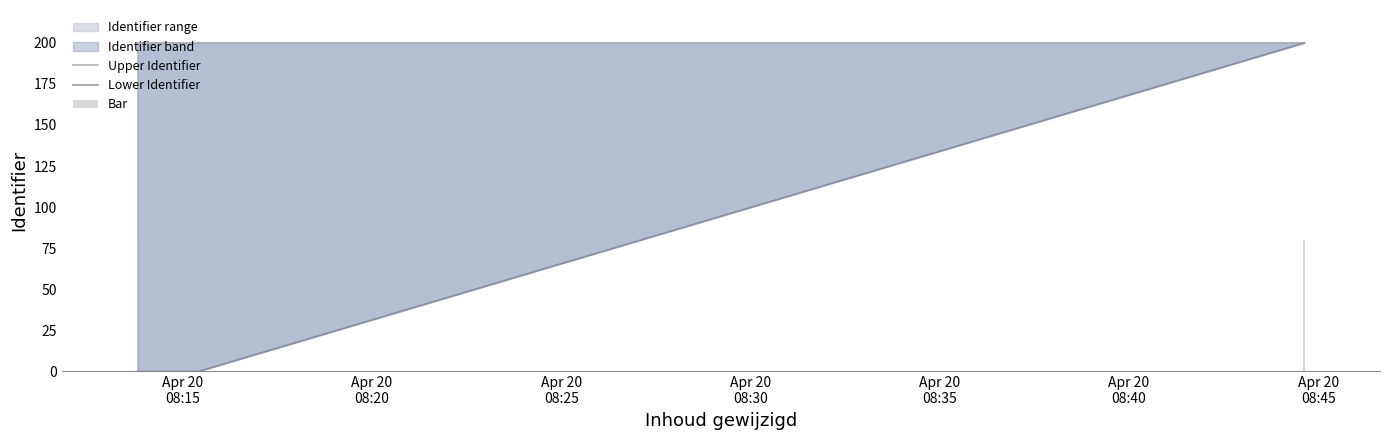

What is the total value across all series at Apr 20 08:15?

200.0